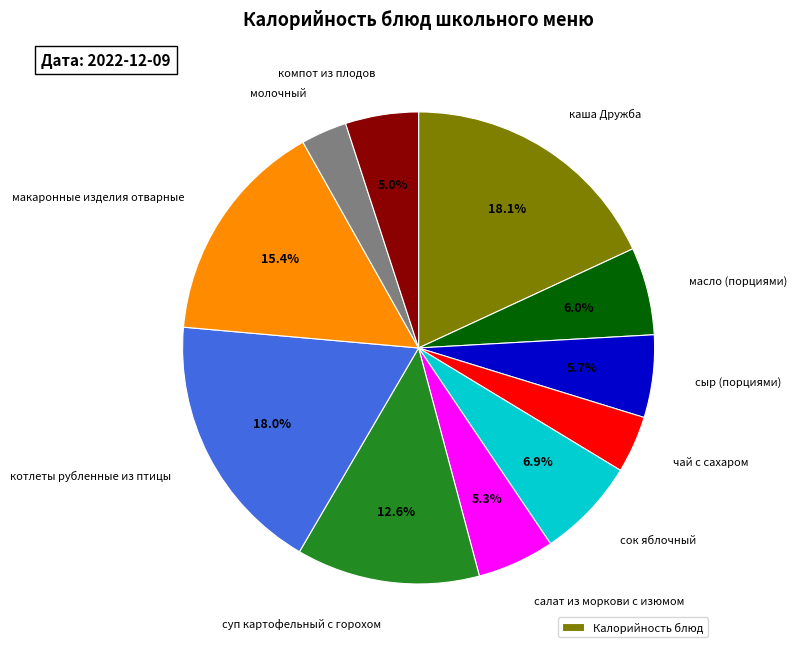

How many segments does this pie chart have?

11